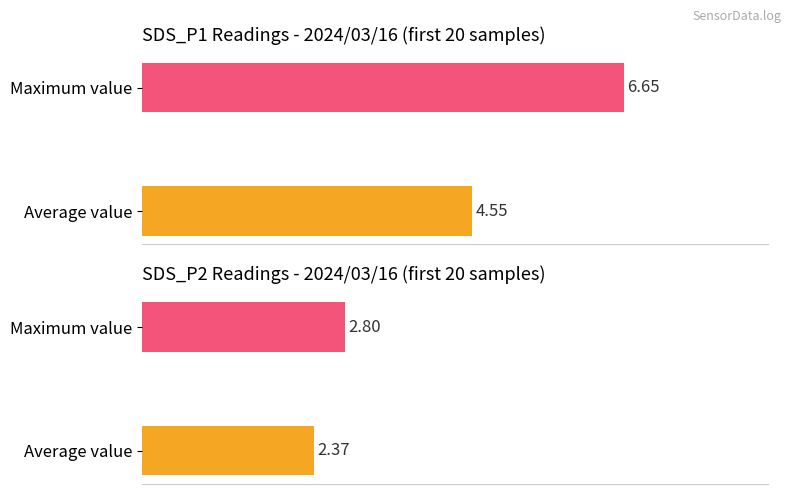

List the labels in order of SDS_P1 value, smallest first.

Average value, Maximum value